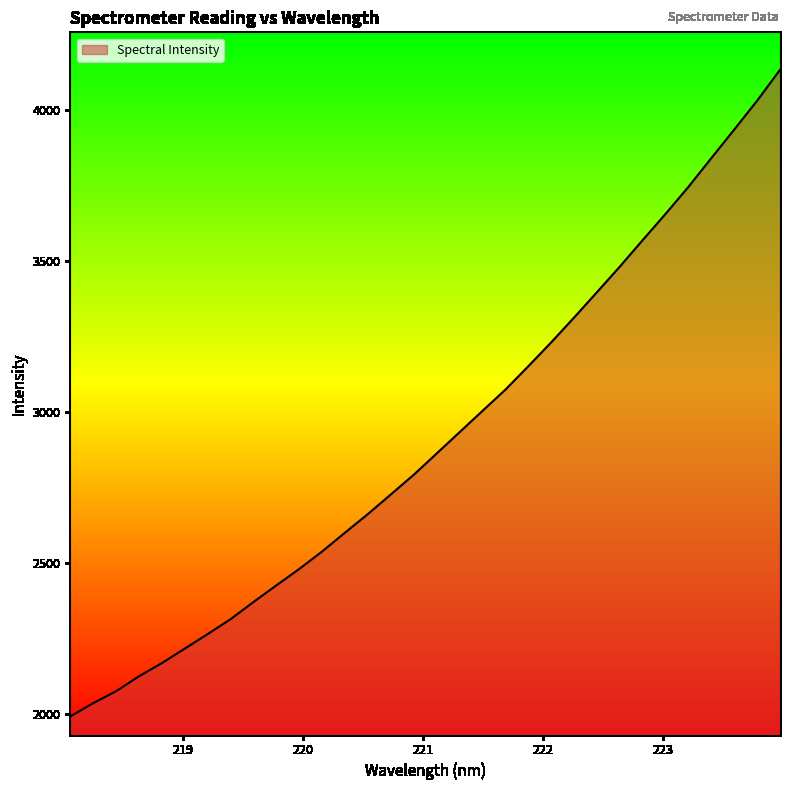

True or false: the data has more than 0 interior local peaks.

False